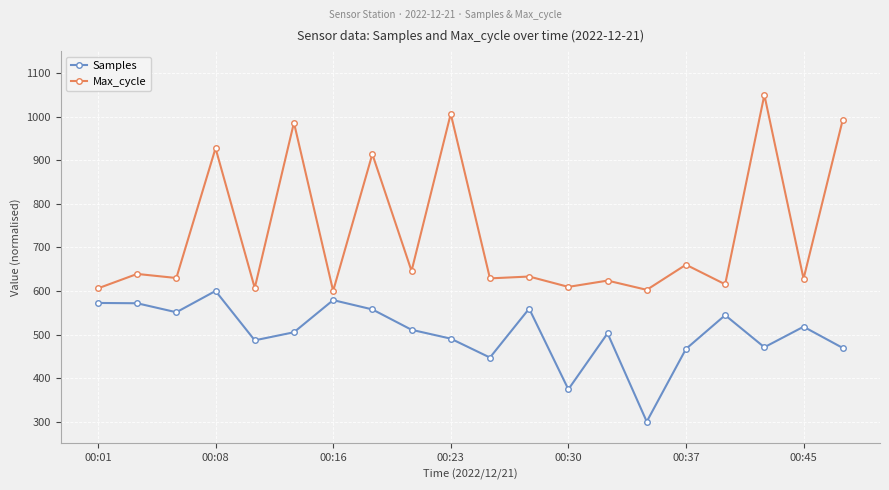

What is the difference between the maximum and minimum values in the Max_cycle series?

450.0